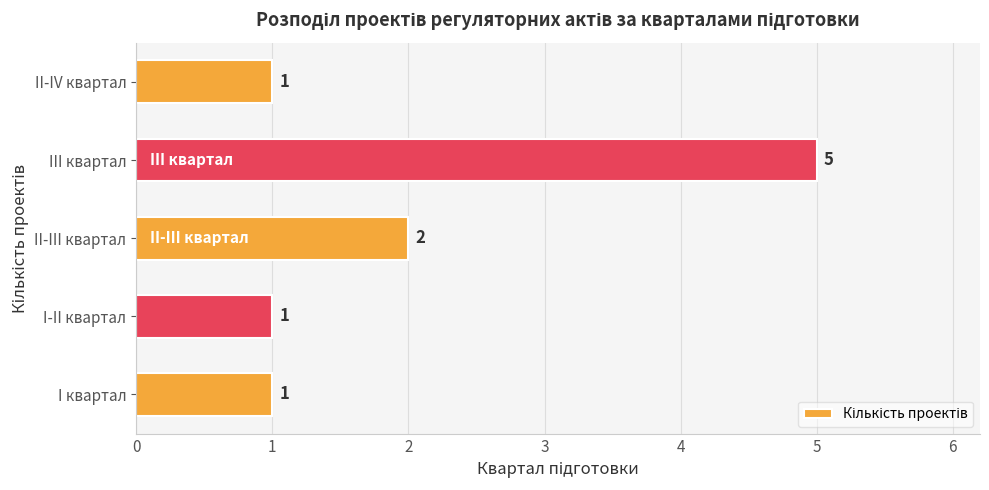

How many values are between 1 and 2?

4